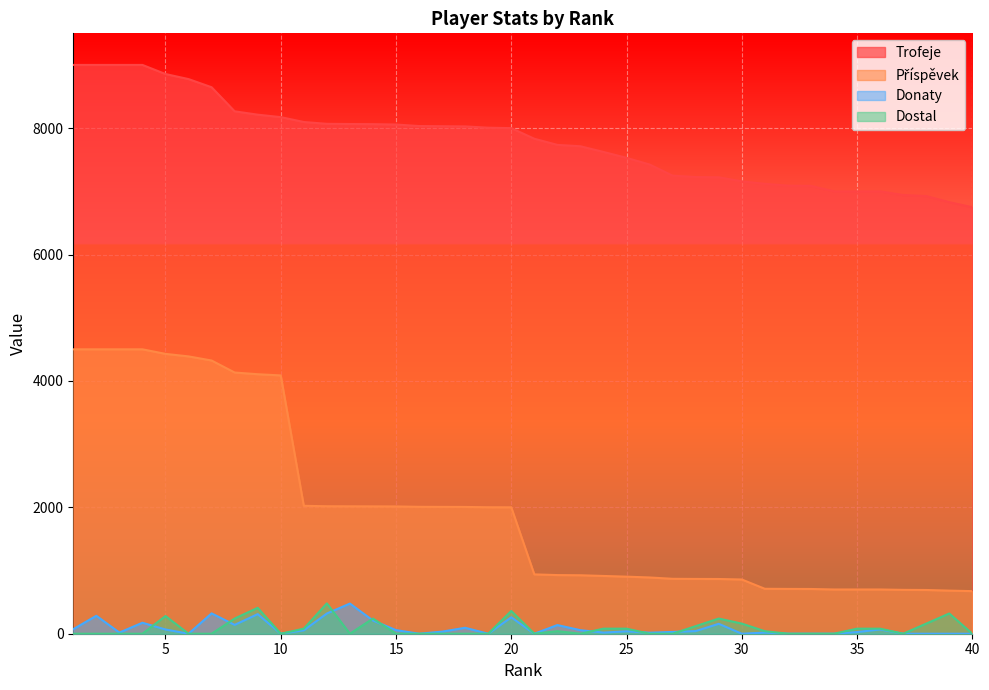

What is the difference between the highest and lowest values at 16?

8033